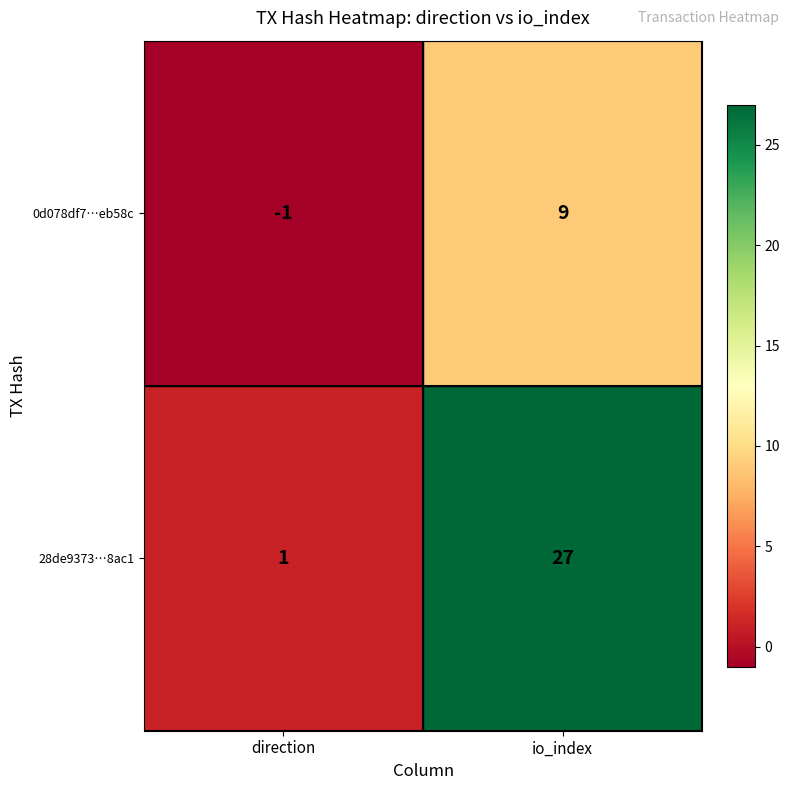

At which label is 0d078df7…eb58c closest to 4?

direction